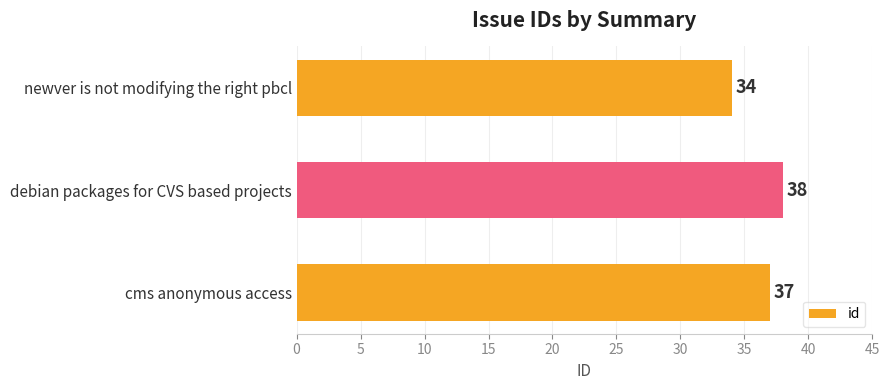

What is the change in value from cms anonymous access to newver is not modifying the right pbcl?

-3